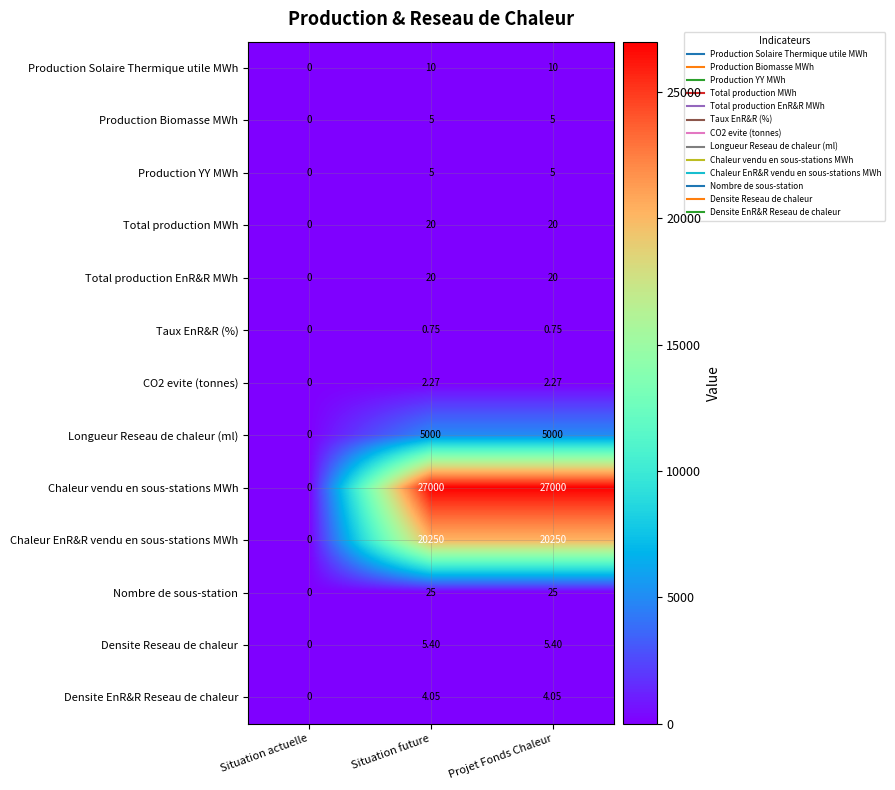

Where is Total production MWh nearest to the value 10?

Situation actuelle